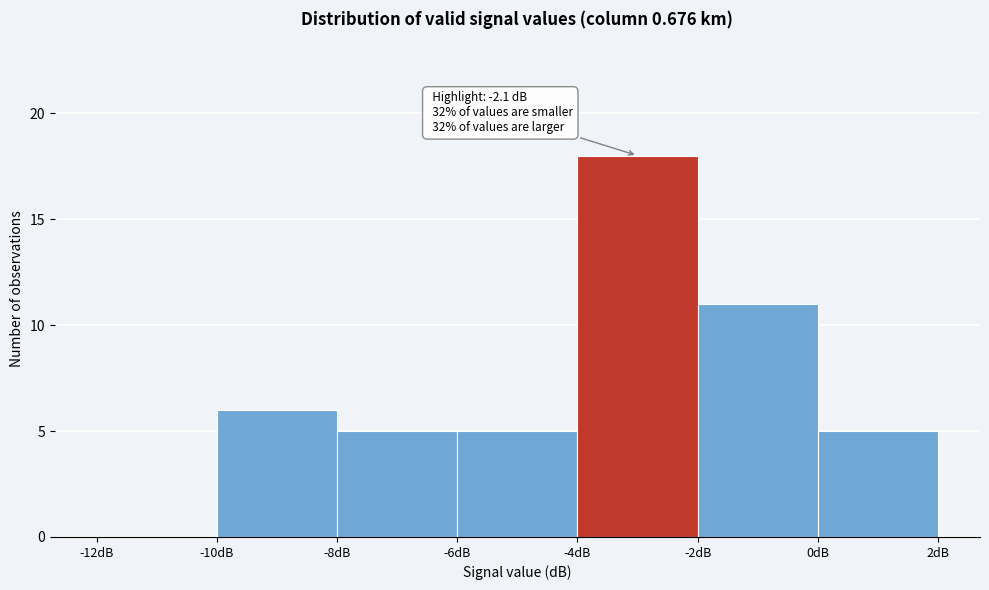

Over which range of the x-axis is the bar tallest?

-4 to -2